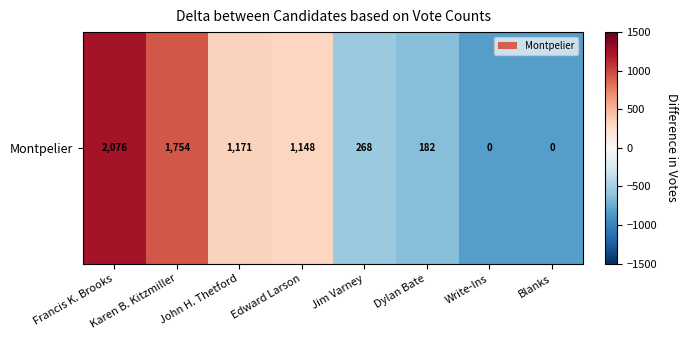

At which label does the data first exceed 323?

Francis K. Brooks